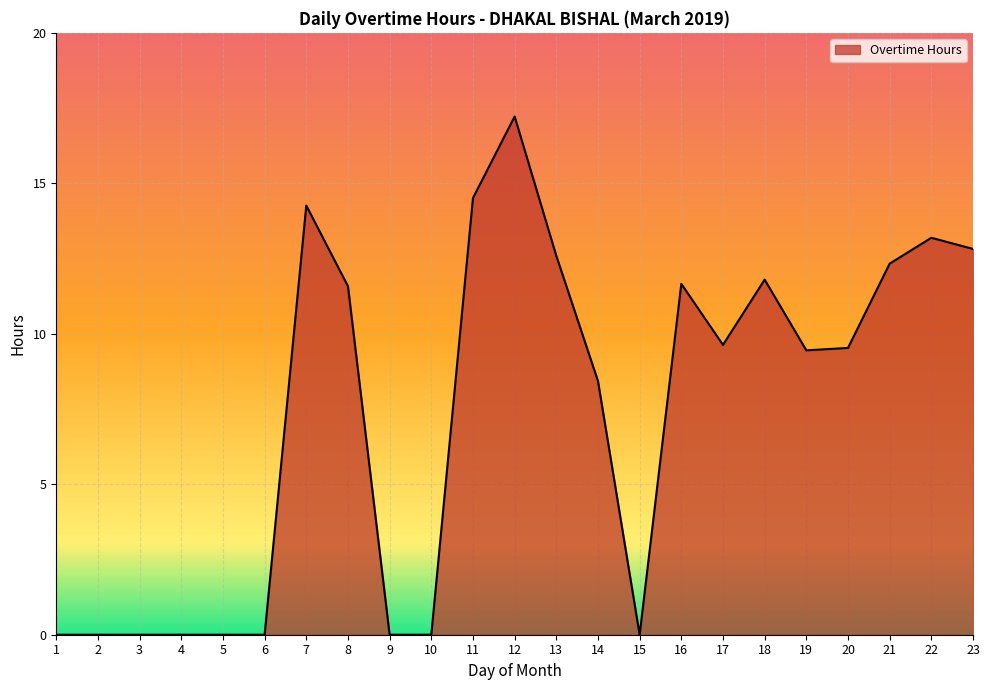

What is the difference between the maximum and minimum values?

17.2